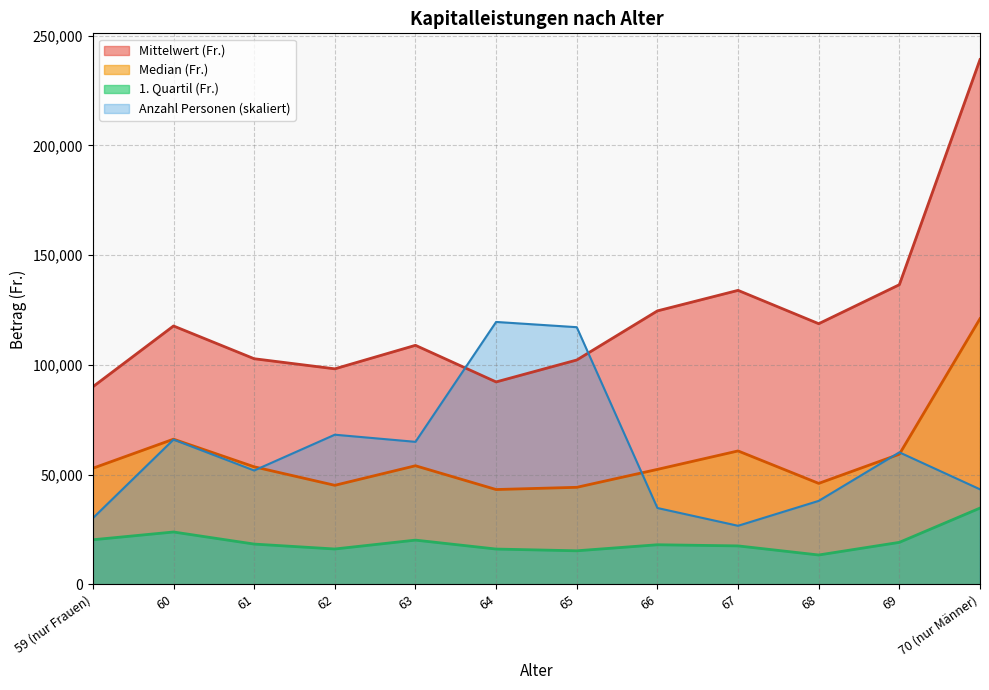

How many lines are shown in the chart?

4